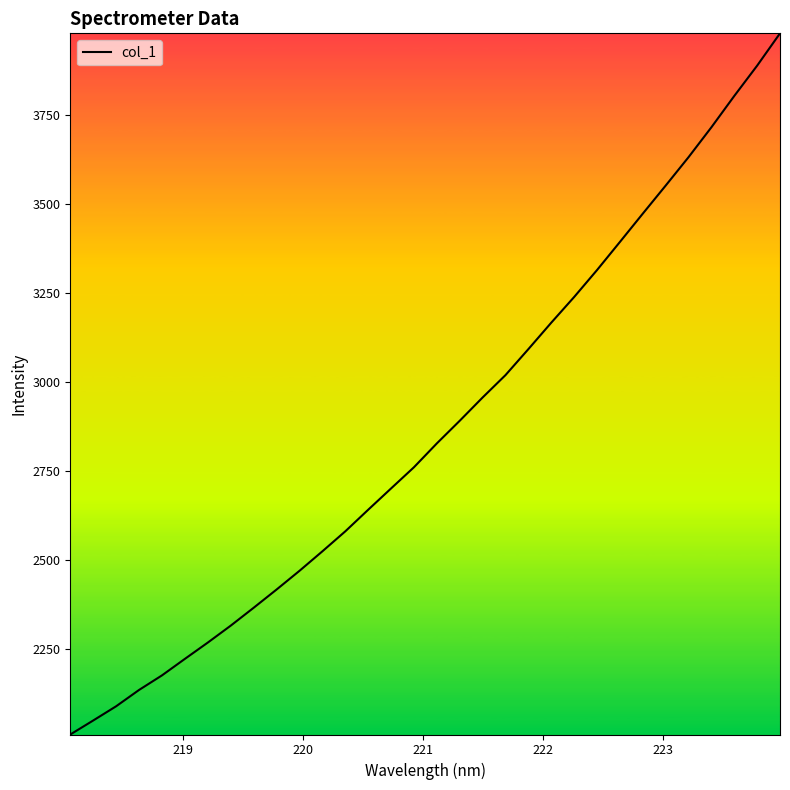

What is the smallest value displayed?

2010.1